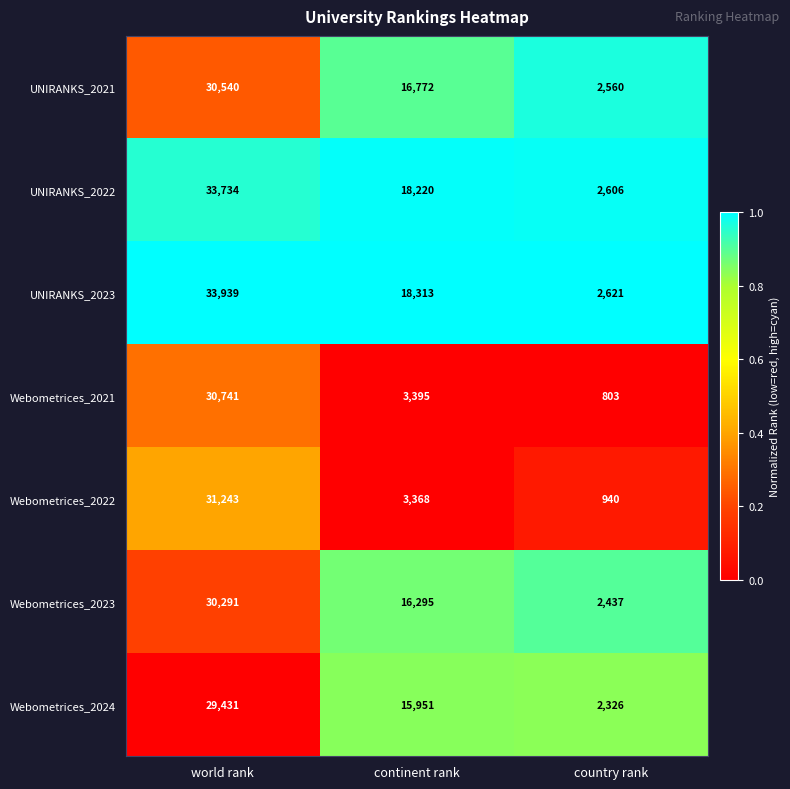

Count the number of categories in the chart.

3